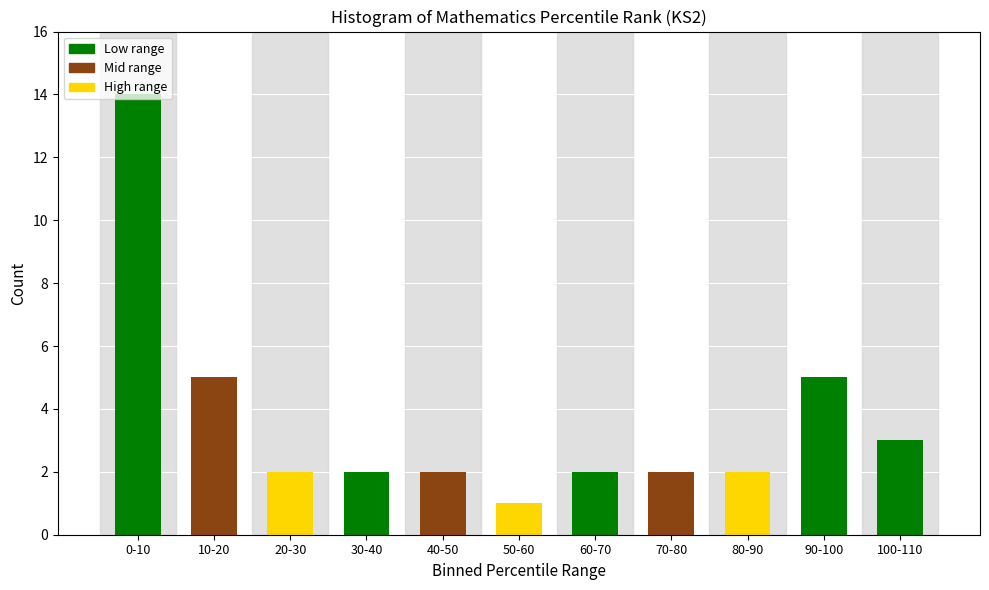

True or false: the data shows 8 at 90-100.

False